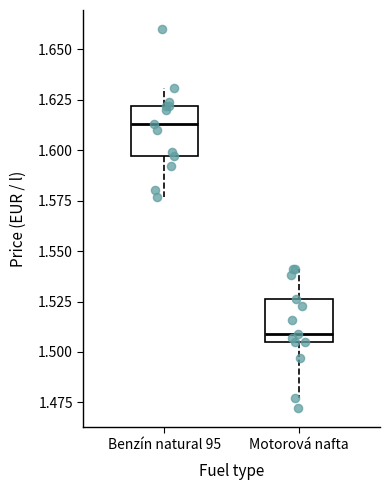

Reading left to right, read every box against the y-axis: the position of its median line, the range the box covers, and the ends of its whiskers. The values are not printed on the chart, so give them approximately, as read against the axis.

Benzín natural 95: median 1.615, box 1.595 to 1.620, whiskers 1.575 to 1.630
Motorová nafta: median 1.510, box 1.505 to 1.525, whiskers 1.475 to 1.540